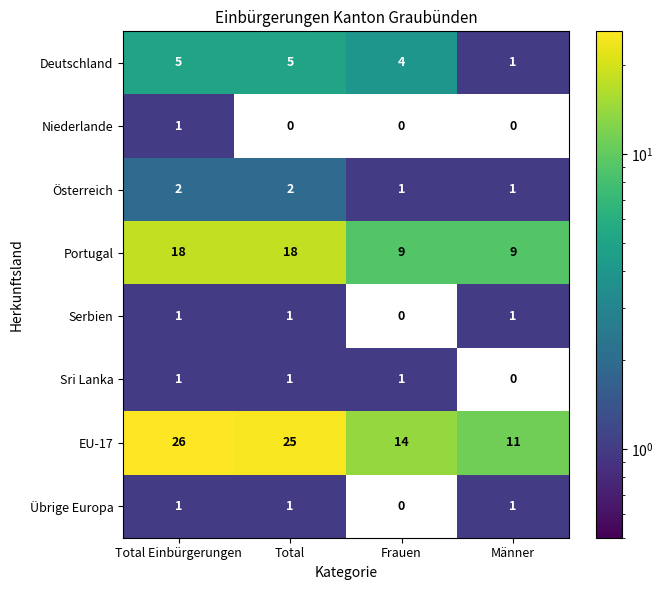

True or false: Deutschland has a value of 5 at Total.

True